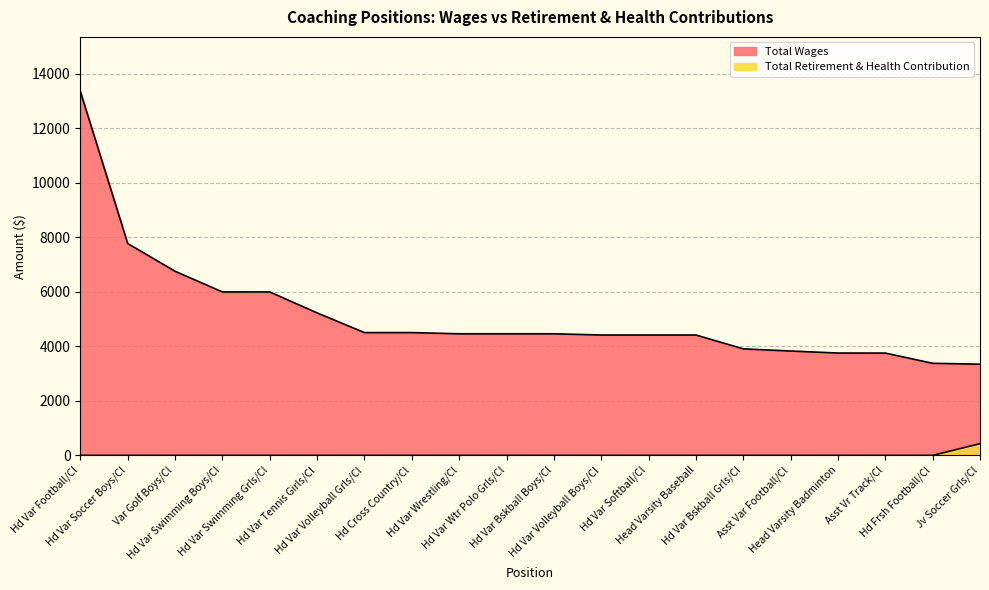

What is the maximum value for Total Retirement & Health Contribution?

431